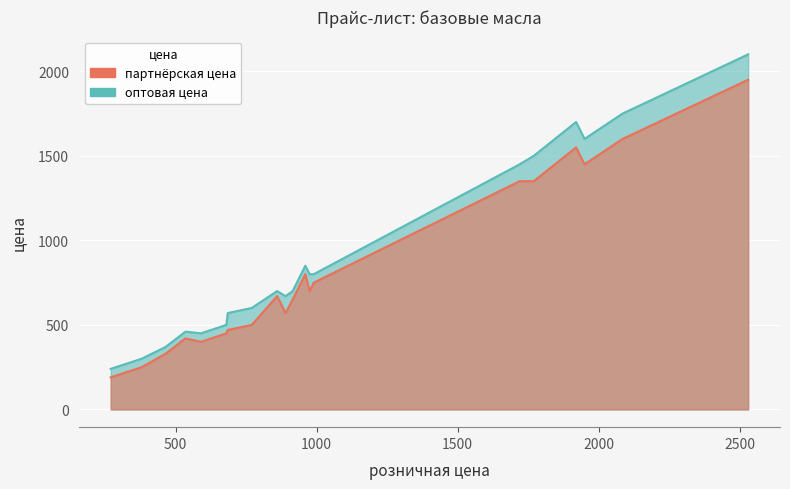

What value does the партнёрская цена series have at 1720?

1350